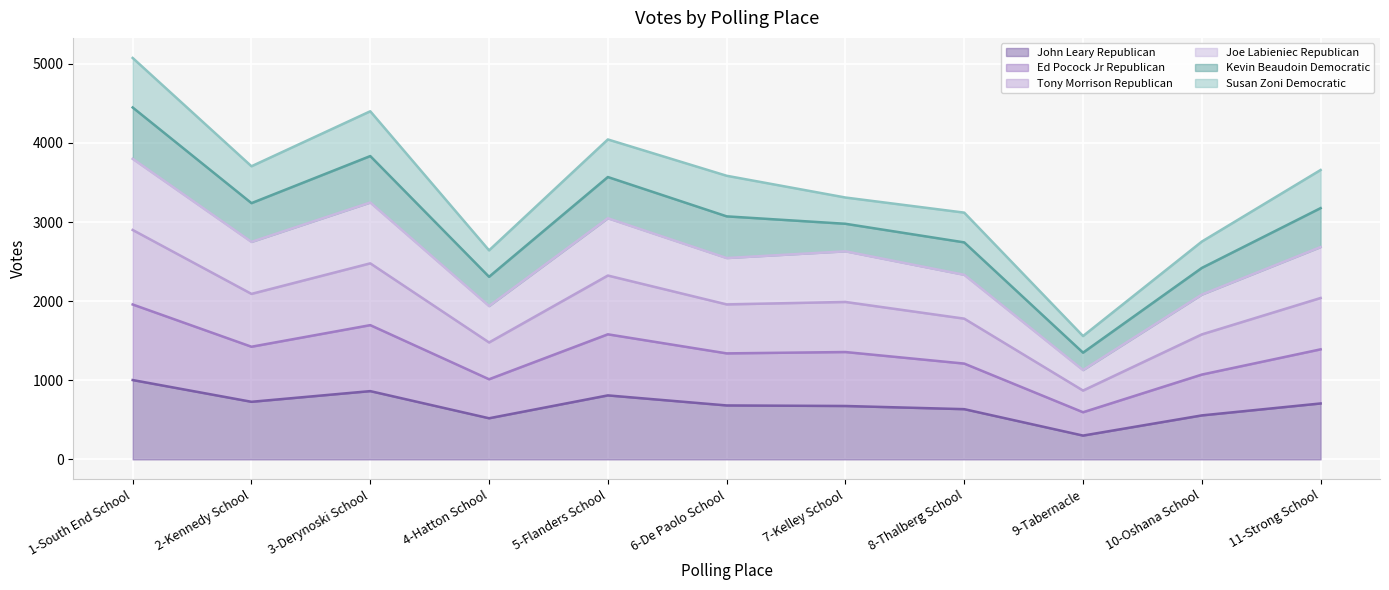

What is the total value across all series at 11-Strong School?

3658